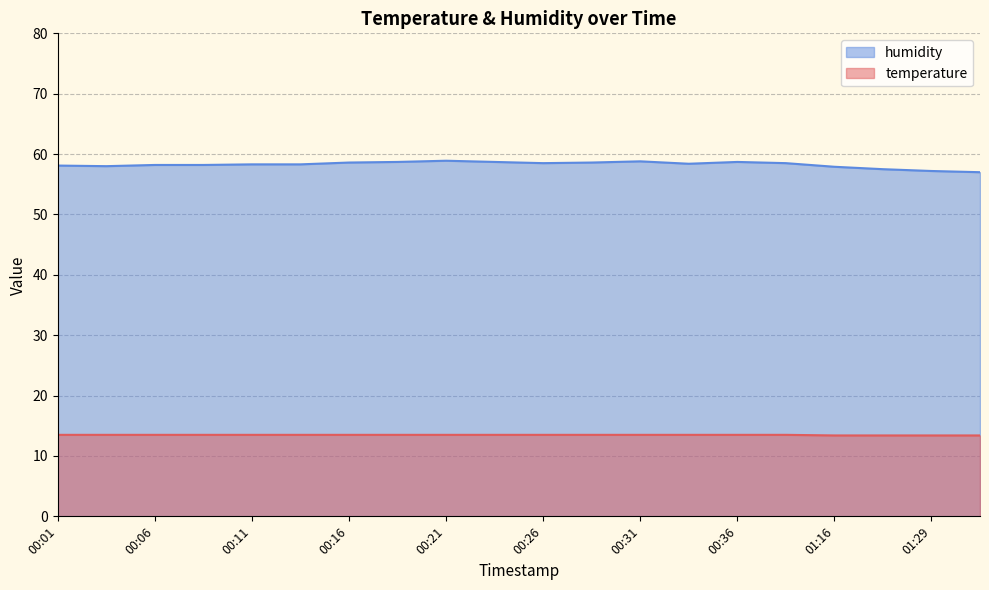

What is the average value of the humidity series?

58.3